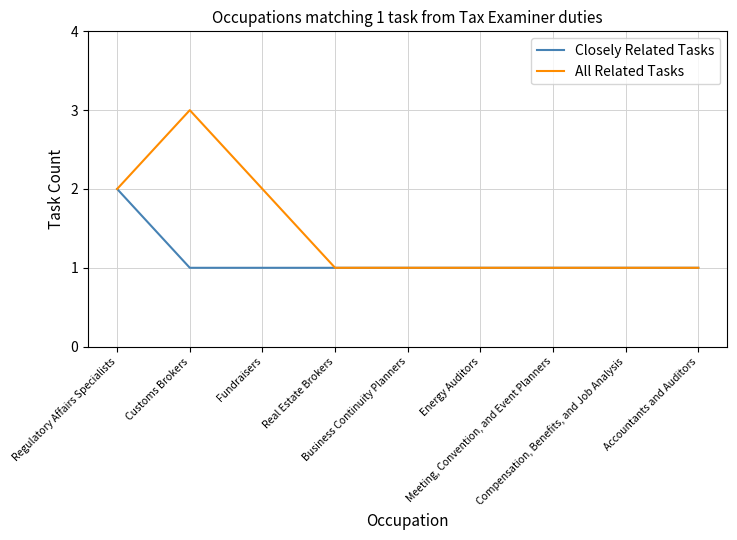

What is the difference between the maximum and minimum values in the All Related Tasks series?

2